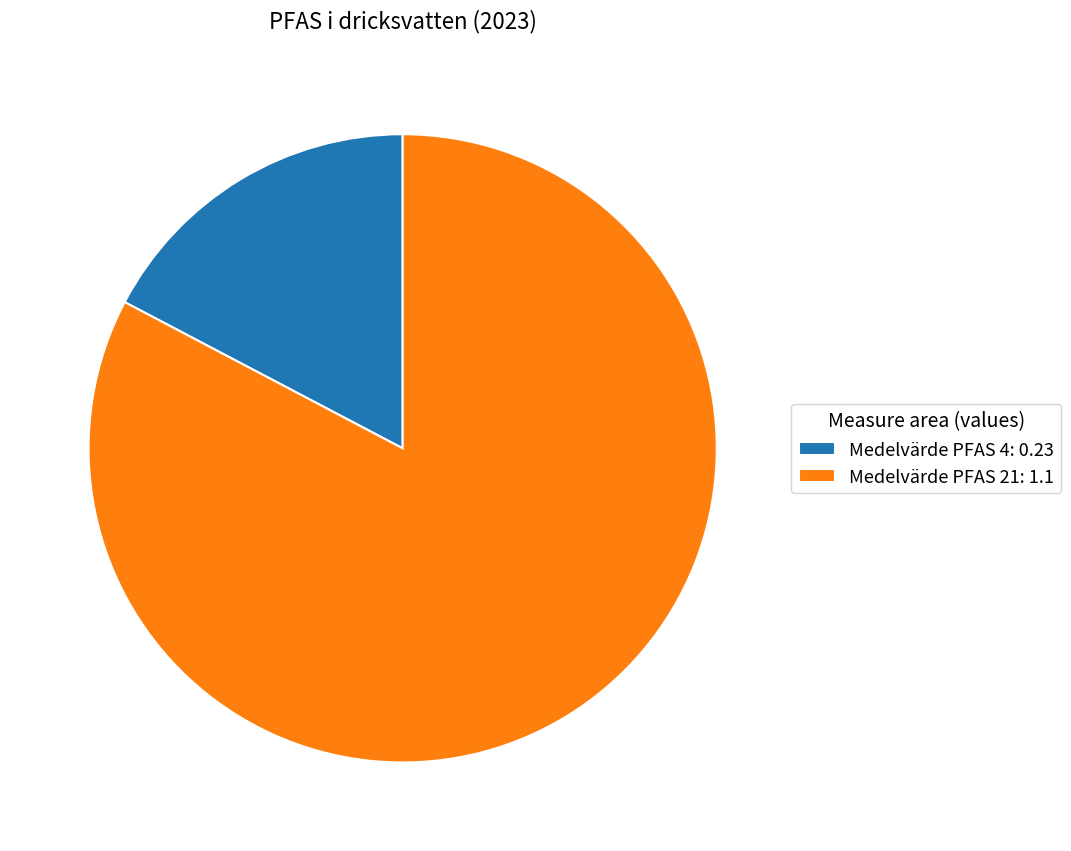

Is the sum of Medelvärde PFAS 4: 0.23 and Medelvärde PFAS 21: 1.1 greater than half?

Yes